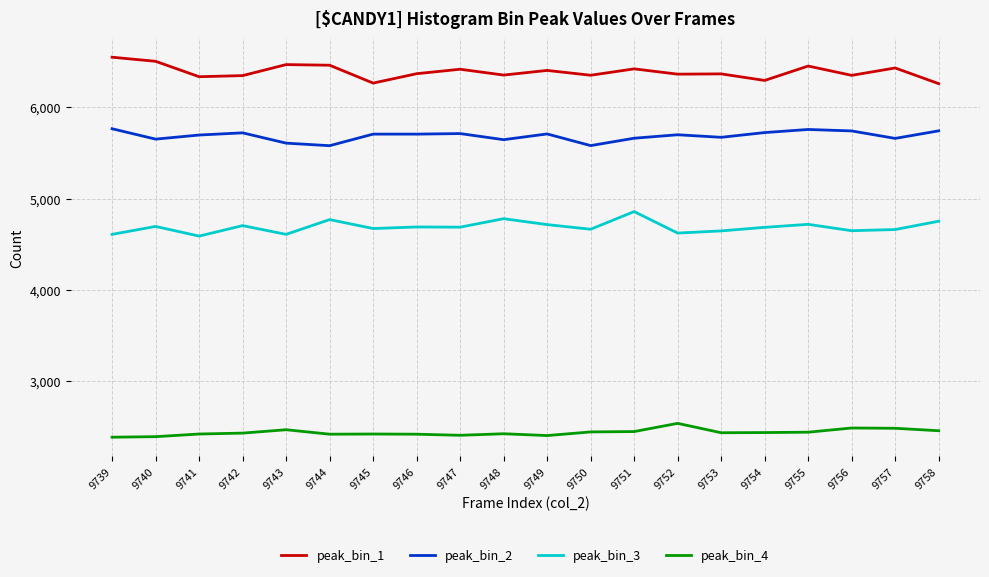

What is the spread (max minus min) of values at 9753?

3938